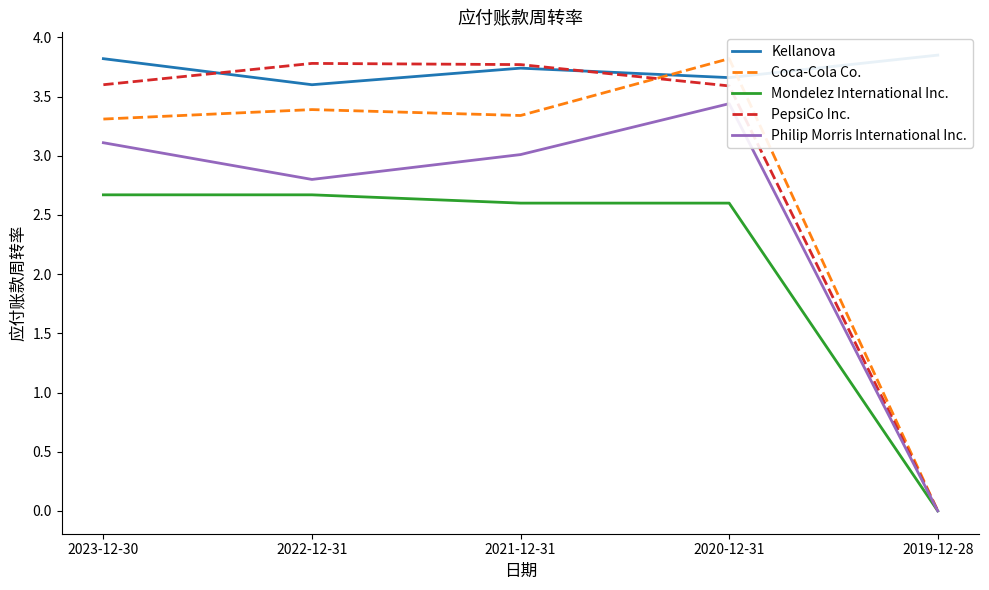

How many lines are shown in the chart?

5